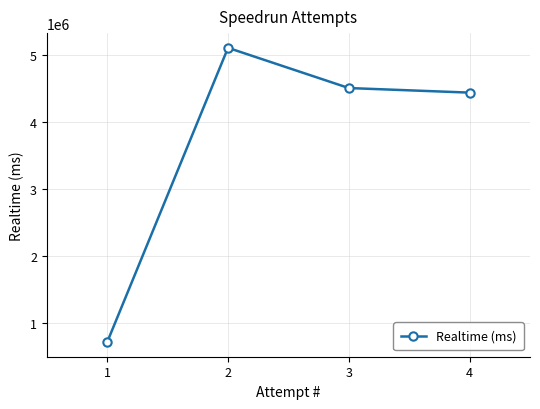

Approximately how many times larger is the value at 1 compared to 2?

0.1